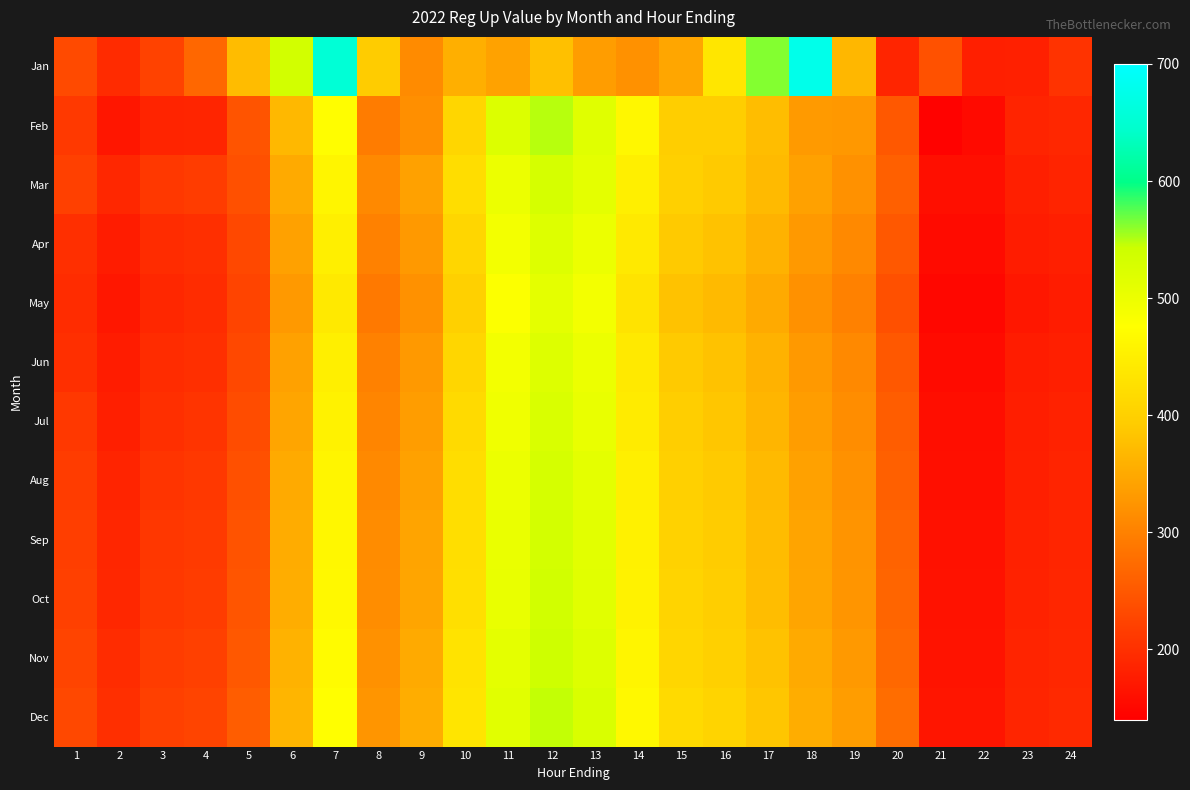

Reading left to right, what are all the values shown in this chart?

Jan: 1=232.6	2=193.7	3=222.1	4=268.1	5=373.4	6=534.2	7=654.2	8=393.4	9=311.8	10=357.0	11=340.2	12=378.2	13=334.2	14=320.2	15=346.2	16=436.2	17=563.3	18=676.5	19=367.4	20=186.7	21=241.6	22=178.9	23=181.0	24=204.0
Feb: 1=212.0	2=168.0	3=185.0	4=186.0	5=244.0	6=368.0	7=473.0	8=294.0	9=318.0	10=410.0	11=521.0	12=549.0	13=516.0	14=463.0	15=395.0	16=395.0	17=375.0	18=331.0	19=329.0	20=250.0	21=144.0	22=154.0	23=185.0	24=190.0
Mar: 1=220.0	2=190.0	3=210.0	4=215.0	5=240.0	6=350.0	7=460.0	8=310.0	9=340.0	10=420.0	11=500.0	12=530.0	13=510.0	14=450.0	15=400.0	16=390.0	17=370.0	18=340.0	19=320.0	20=260.0	21=160.0	22=160.0	23=180.0	24=185.0
Apr: 1=200.0	2=175.0	3=195.0	4=200.0	5=230.0	6=340.0	7=450.0	8=300.0	9=330.0	10=410.0	11=490.0	12=520.0	13=500.0	14=440.0	15=390.0	16=380.0	17=360.0	18=330.0	19=310.0	20=250.0	21=155.0	22=155.0	23=175.0	24=180.0
May: 1=195.0	2=170.0	3=190.0	4=195.0	5=225.0	6=330.0	7=440.0	8=290.0	9=320.0	10=400.0	11=480.0	12=510.0	13=490.0	14=430.0	15=380.0	16=370.0	17=350.0	18=320.0	19=300.0	20=240.0	21=150.0	22=150.0	23=170.0	24=175.0
Jun: 1=200.0	2=175.0	3=195.0	4=200.0	5=230.0	6=340.0	7=450.0	8=300.0	9=330.0	10=410.0	11=490.0	12=520.0	13=500.0	14=440.0	15=390.0	16=380.0	17=360.0	18=330.0	19=310.0	20=250.0	21=155.0	22=155.0	23=175.0	24=180.0
Jul: 1=210.0	2=180.0	3=200.0	4=205.0	5=235.0	6=345.0	7=455.0	8=305.0	9=335.0	10=415.0	11=495.0	12=525.0	13=505.0	14=445.0	15=395.0	16=385.0	17=365.0	18=335.0	19=315.0	20=255.0	21=158.0	22=158.0	23=178.0	24=183.0
Aug: 1=215.0	2=185.0	3=205.0	4=210.0	5=240.0	6=350.0	7=460.0	8=310.0	9=340.0	10=420.0	11=500.0	12=530.0	13=510.0	14=450.0	15=400.0	16=390.0	17=370.0	18=340.0	19=320.0	20=260.0	21=160.0	22=160.0	23=180.0	24=185.0
Sep: 1=218.0	2=188.0	3=208.0	4=213.0	5=243.0	6=353.0	7=463.0	8=313.0	9=343.0	10=423.0	11=503.0	12=533.0	13=513.0	14=453.0	15=403.0	16=393.0	17=373.0	18=343.0	19=323.0	20=263.0	21=162.0	22=162.0	23=182.0	24=187.0
Oct: 1=220.0	2=190.0	3=210.0	4=215.0	5=245.0	6=355.0	7=465.0	8=315.0	9=345.0	10=425.0	11=505.0	12=535.0	13=515.0	14=455.0	15=405.0	16=395.0	17=375.0	18=345.0	19=325.0	20=265.0	21=163.0	22=163.0	23=183.0	24=188.0
Nov: 1=225.0	2=195.0	3=215.0	4=220.0	5=250.0	6=360.0	7=470.0	8=320.0	9=350.0	10=430.0	11=510.0	12=540.0	13=520.0	14=460.0	15=410.0	16=400.0	17=380.0	18=350.0	19=330.0	20=270.0	21=165.0	22=165.0	23=185.0	24=190.0
Dec: 1=230.0	2=200.0	3=220.0	4=225.0	5=255.0	6=365.0	7=475.0	8=325.0	9=355.0	10=435.0	11=515.0	12=545.0	13=525.0	14=465.0	15=415.0	16=405.0	17=385.0	18=355.0	19=335.0	20=275.0	21=167.0	22=167.0	23=187.0	24=192.0